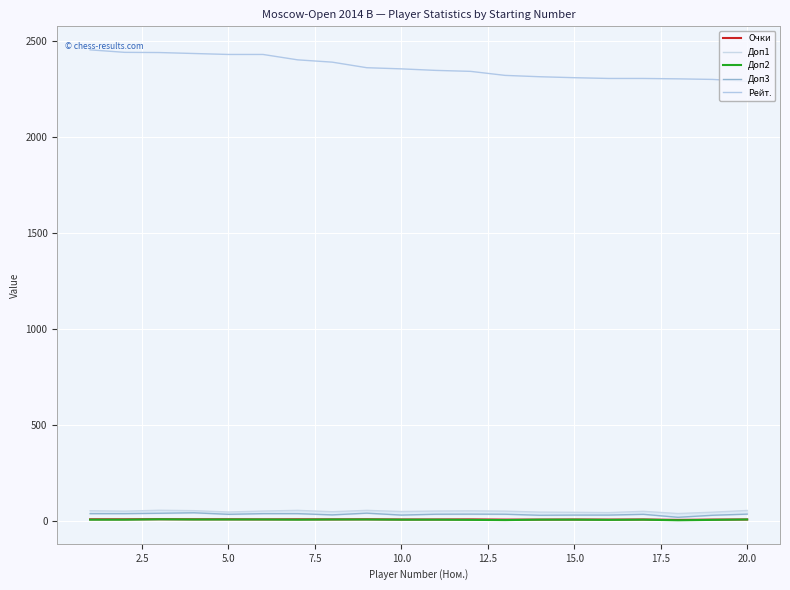

What is the sum of all Доп2 values?

100.0